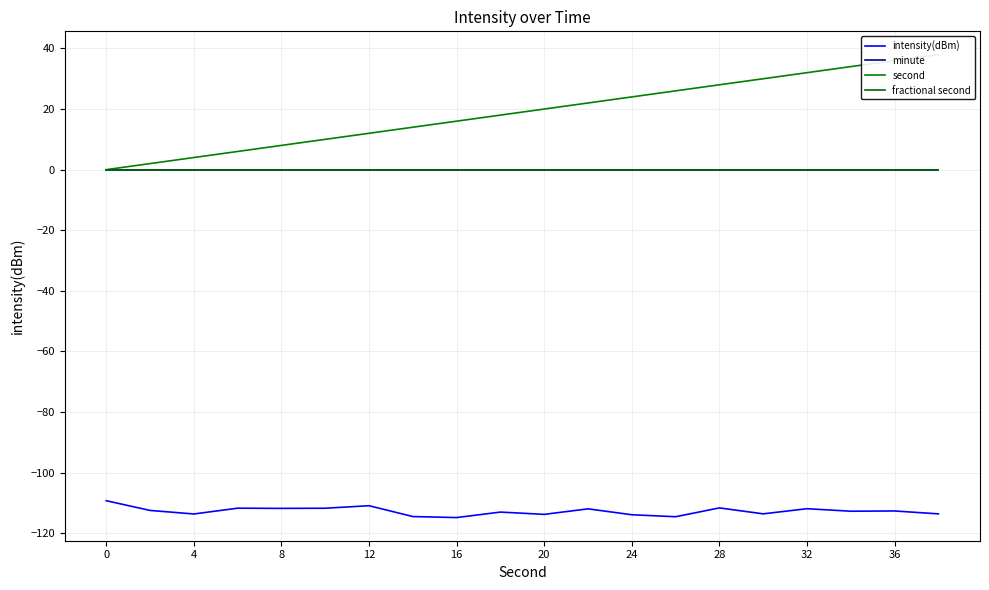

Reading left to right, transcribe all the data shown in this chart.

intensity(dBm): -109.2	-112.4	-113.6	-111.7	-111.8	-111.7	-110.9	-114.5	-114.8	-113.0	-113.7	-111.9	-113.9	-114.5	-111.6	-113.6	-111.9	-112.7	-112.6	-113.6
minute: 0.0	0.0	0.0	0.0	0.0	0.0	0.0	0.0	0.0	0.0	0.0	0.0	0.0	0.0	0.0	0.0	0.0	0.0	0.0	0.0
second: 0.0	2.0	4.0	6.0	8.0	10.0	12.0	14.0	16.0	18.0	20.0	22.0	24.0	26.0	28.0	30.0	32.0	34.0	36.0	38.0
fractional second: 0.0	0.0	0.0	0.0	0.0	0.0	0.0	0.0	0.0	0.0	0.0	0.0	0.0	0.0	0.0	0.0	0.0	0.0	0.0	0.0